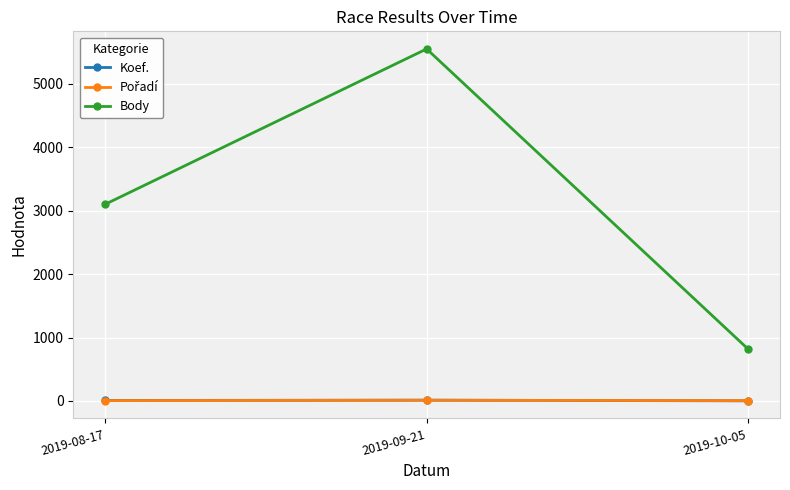

How many lines are shown in the chart?

3